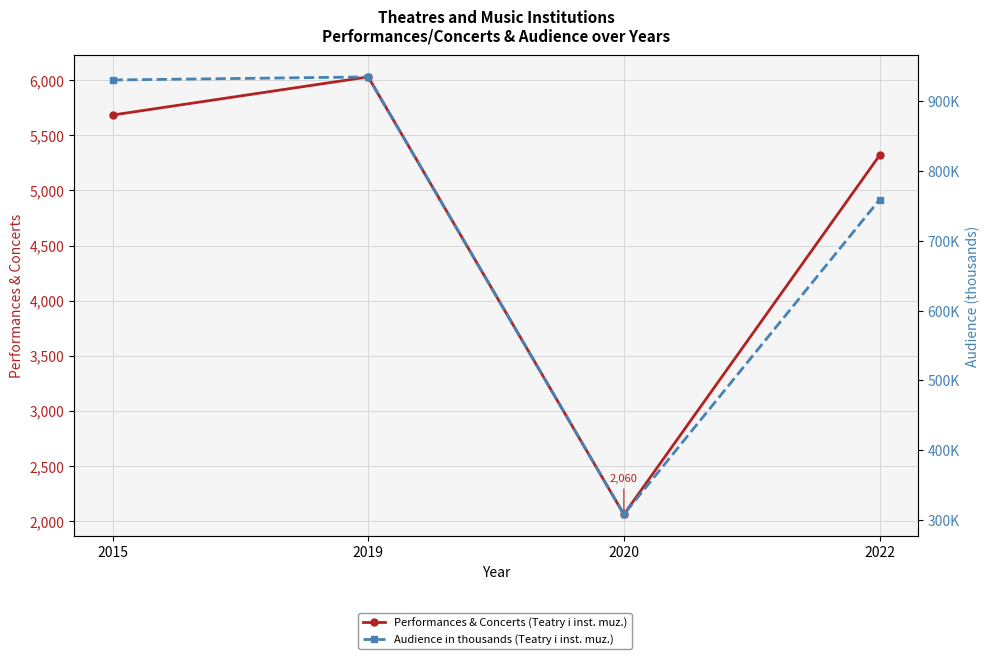

Which series changed the most between 2019 and 2022?

Performances & Concerts (Teatry i inst. muz.)